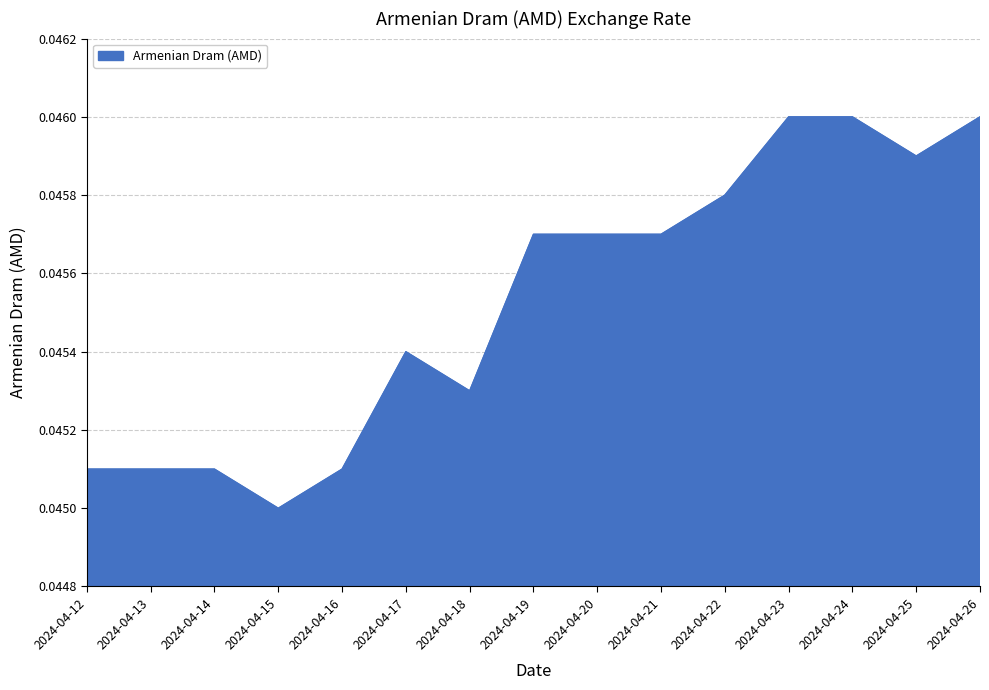

Is it true that the value at 2024-04-12 is 0.1?

False